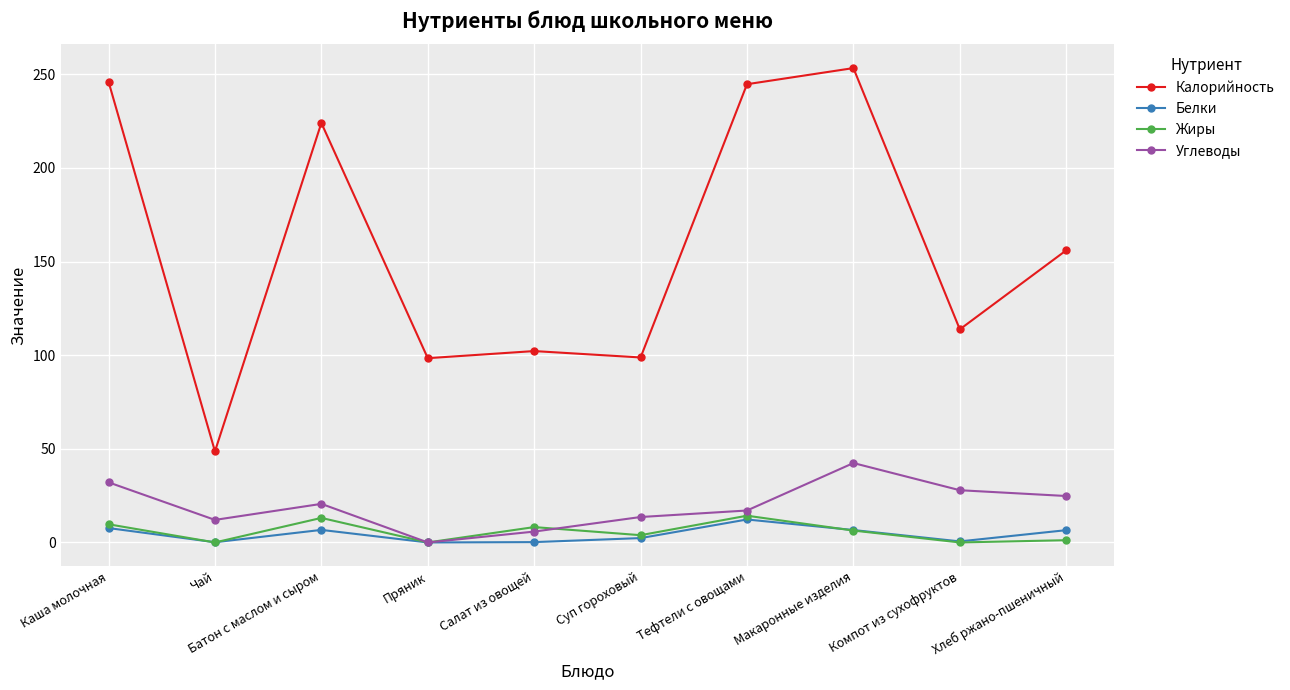

Where is the first local minimum for Жиры?

Чай